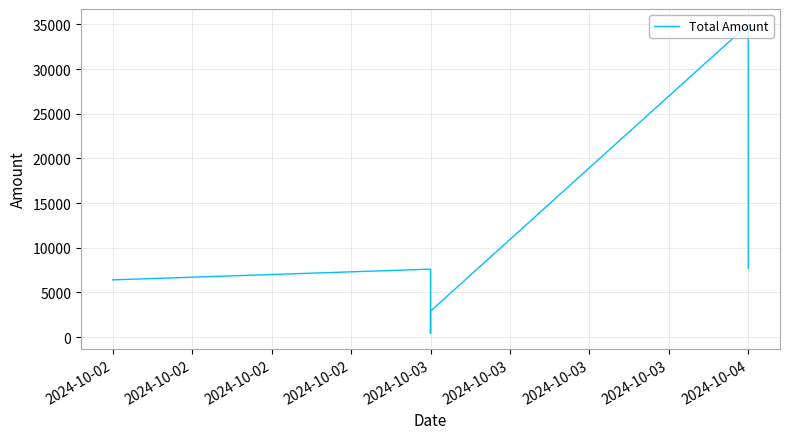

What is the difference between the maximum and minimum values?

34600